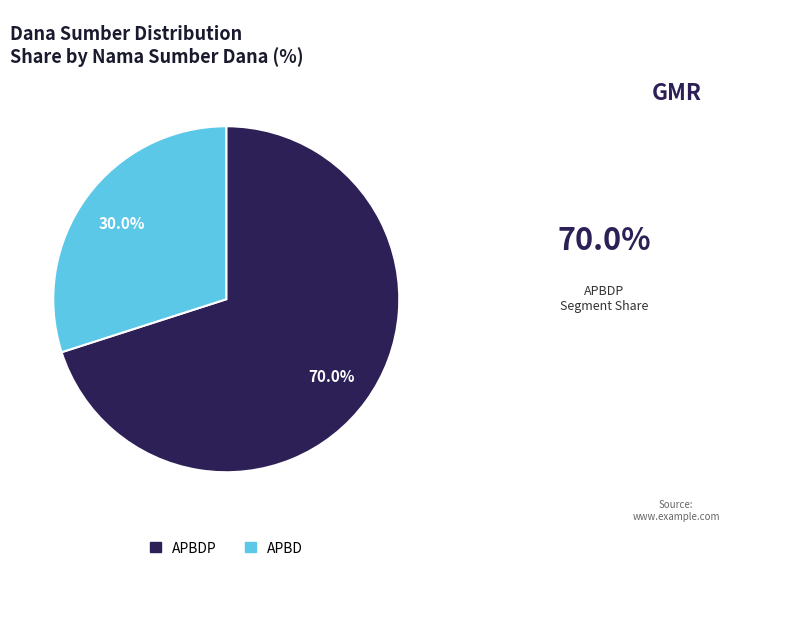

Approximately how many times larger is the value at APBD compared to APBDP?

0.4